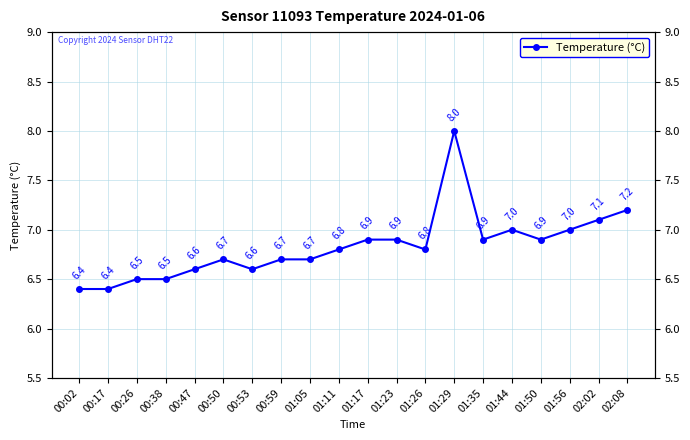

How many points are lower than both their immediate neighbors (excluding endpoints)?

4